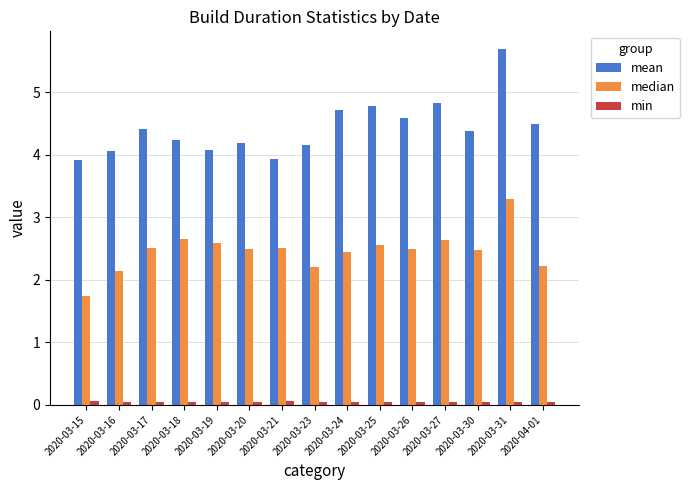

What is the difference between the maximum and minimum values in the mean series?

1.8